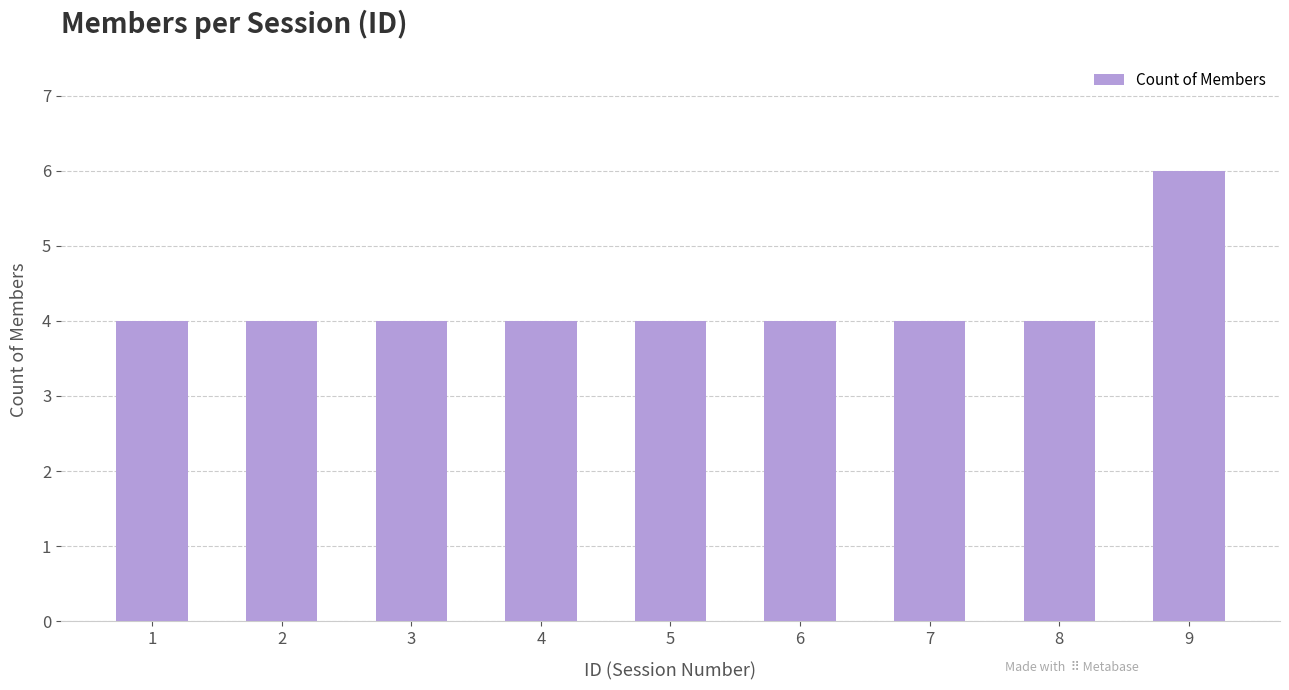

What is the value of the 5th bar from the left?

4